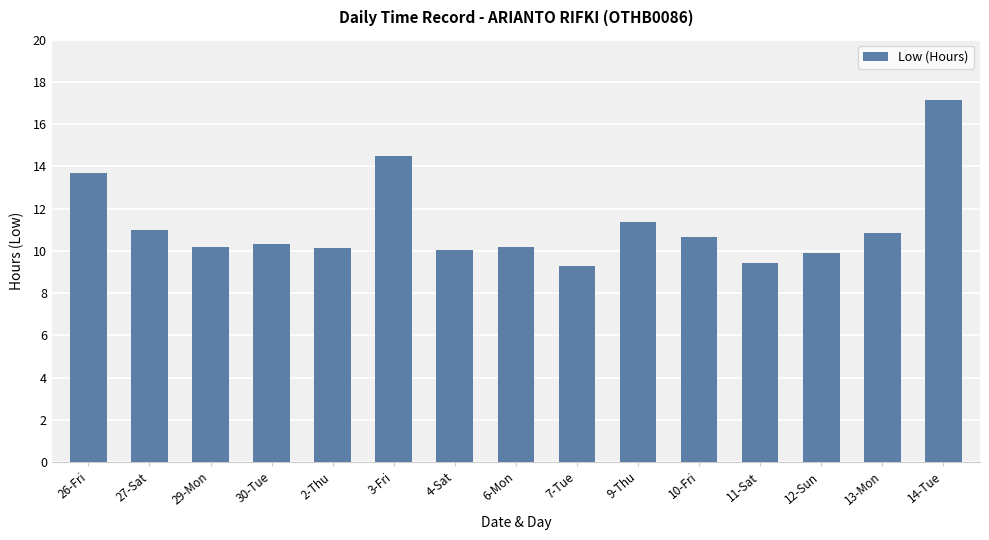

Between 14-Tue and 3-Fri, which is larger?

14-Tue